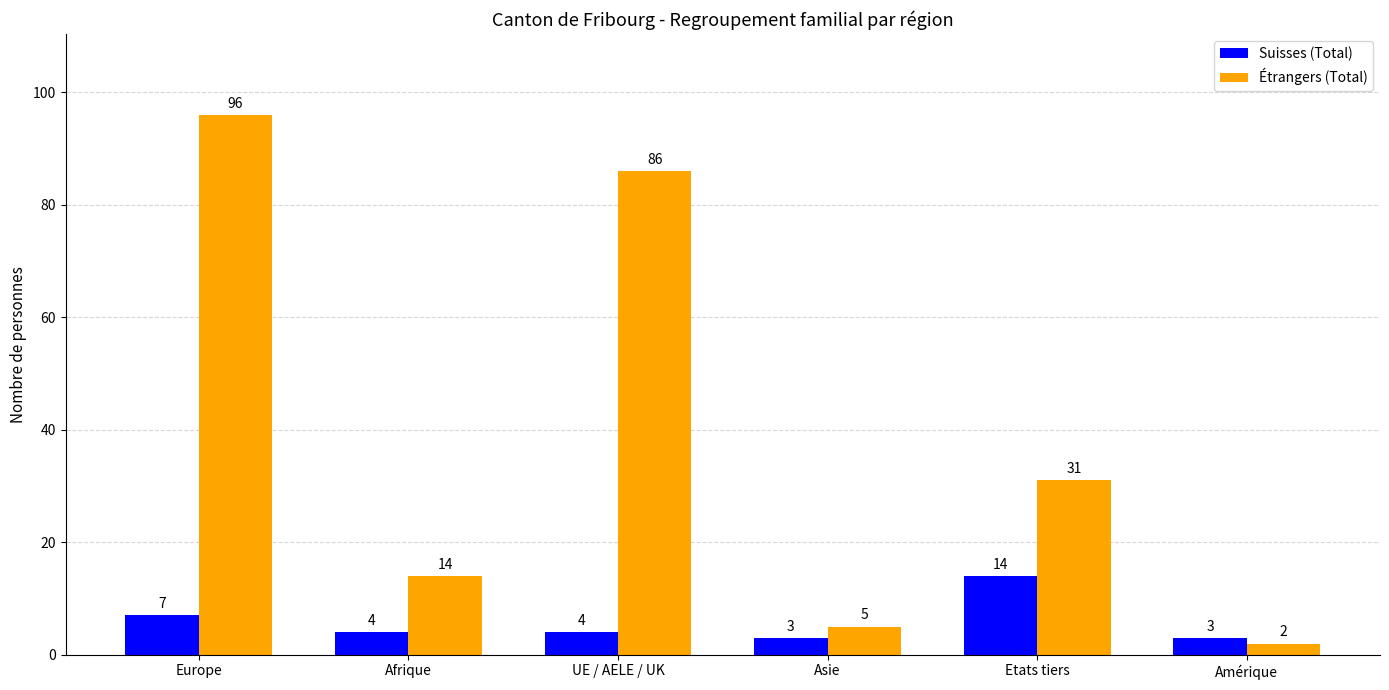

What position from the left is Asie?

4